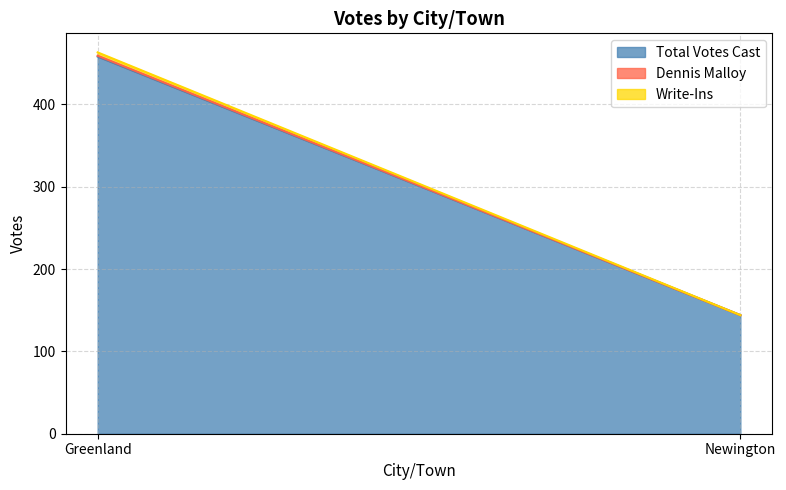

At which label is Write-Ins closest to 2?

Greenland